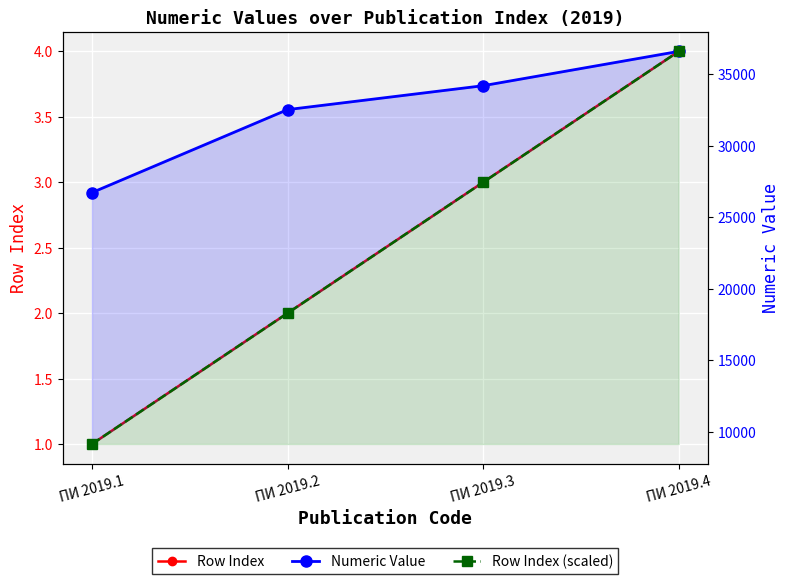

Which series has the largest total across all categories?

Numeric Value